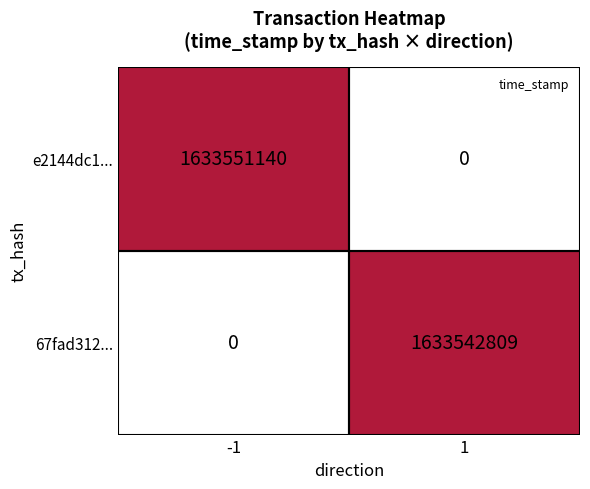

List the series in order of their peak value, lowest first.

67fad312..., e2144dc1...